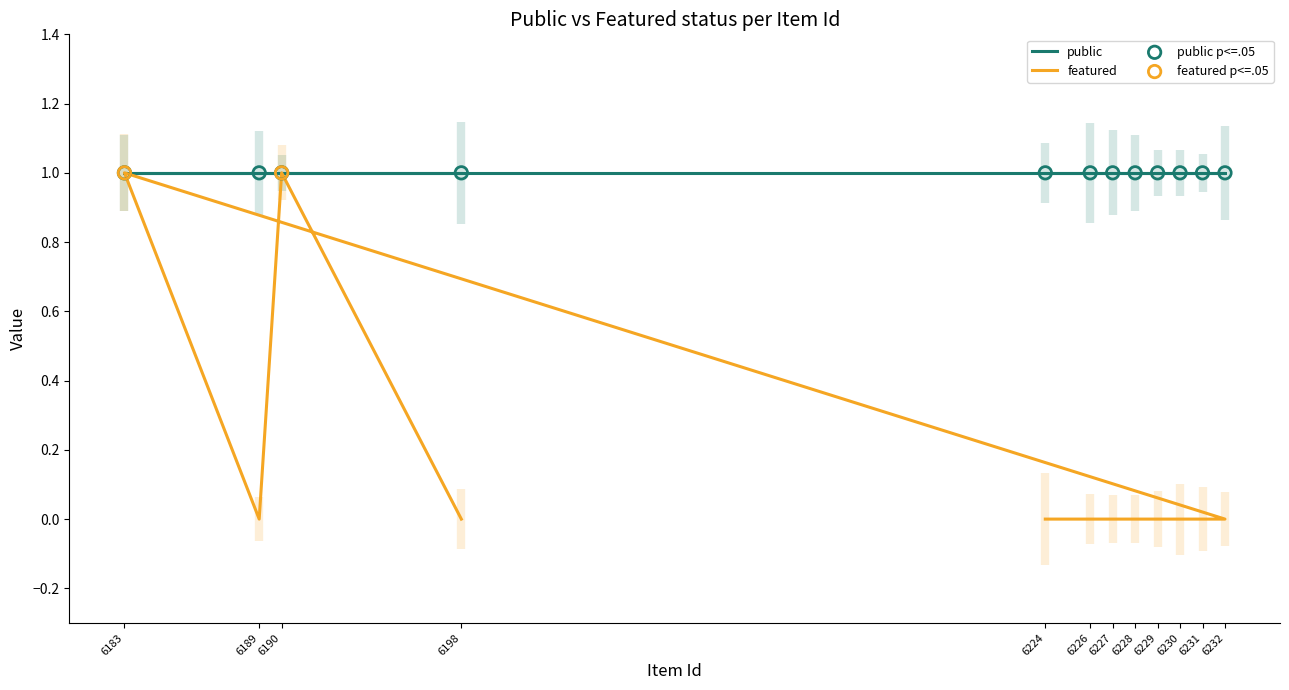

What is the change in value from 6232 to 6183?

+1